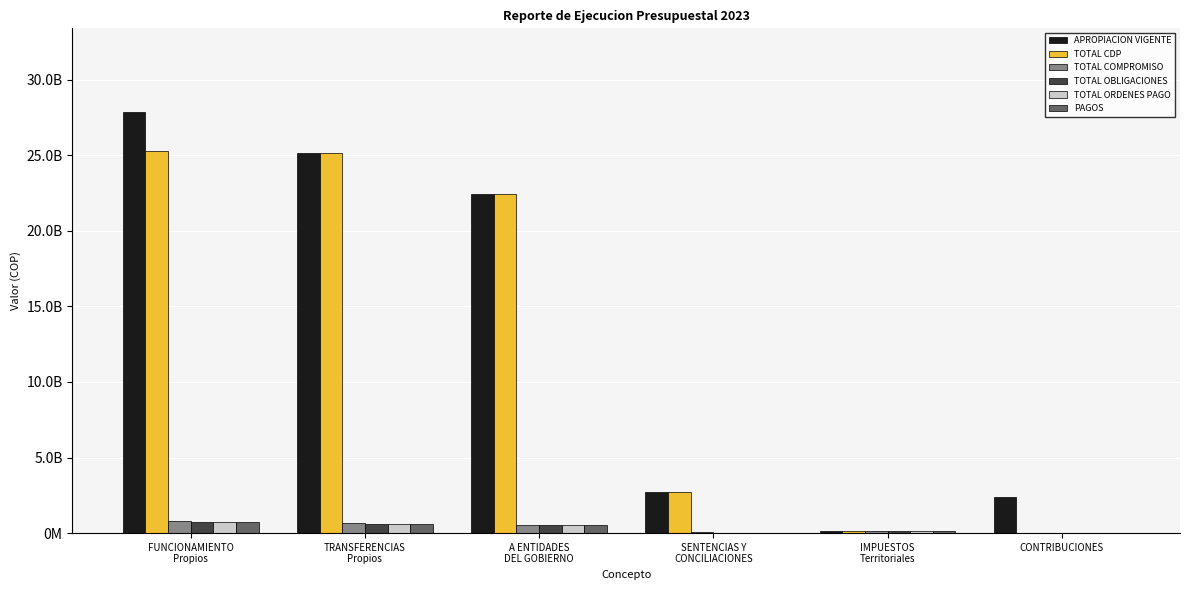

What are all the series names shown in the legend?

APROPIACION VIGENTE, TOTAL CDP, TOTAL COMPROMISO, TOTAL OBLIGACIONES, TOTAL ORDENES PAGO, PAGOS